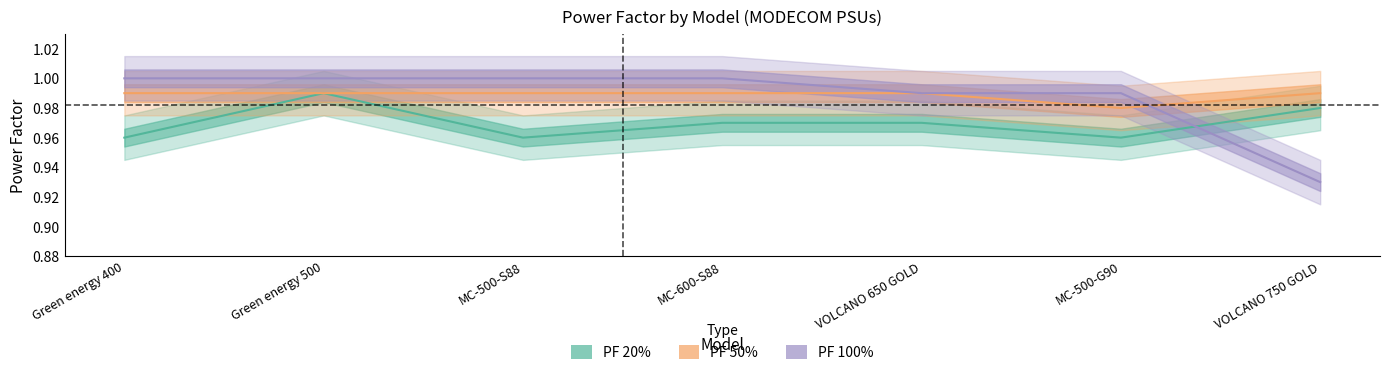

Rank the series at VOLCANO 650 GOLD from lowest to highest value.

PF 20% (Estimate), PF 50% (Partial), PF 100% (Forecast)